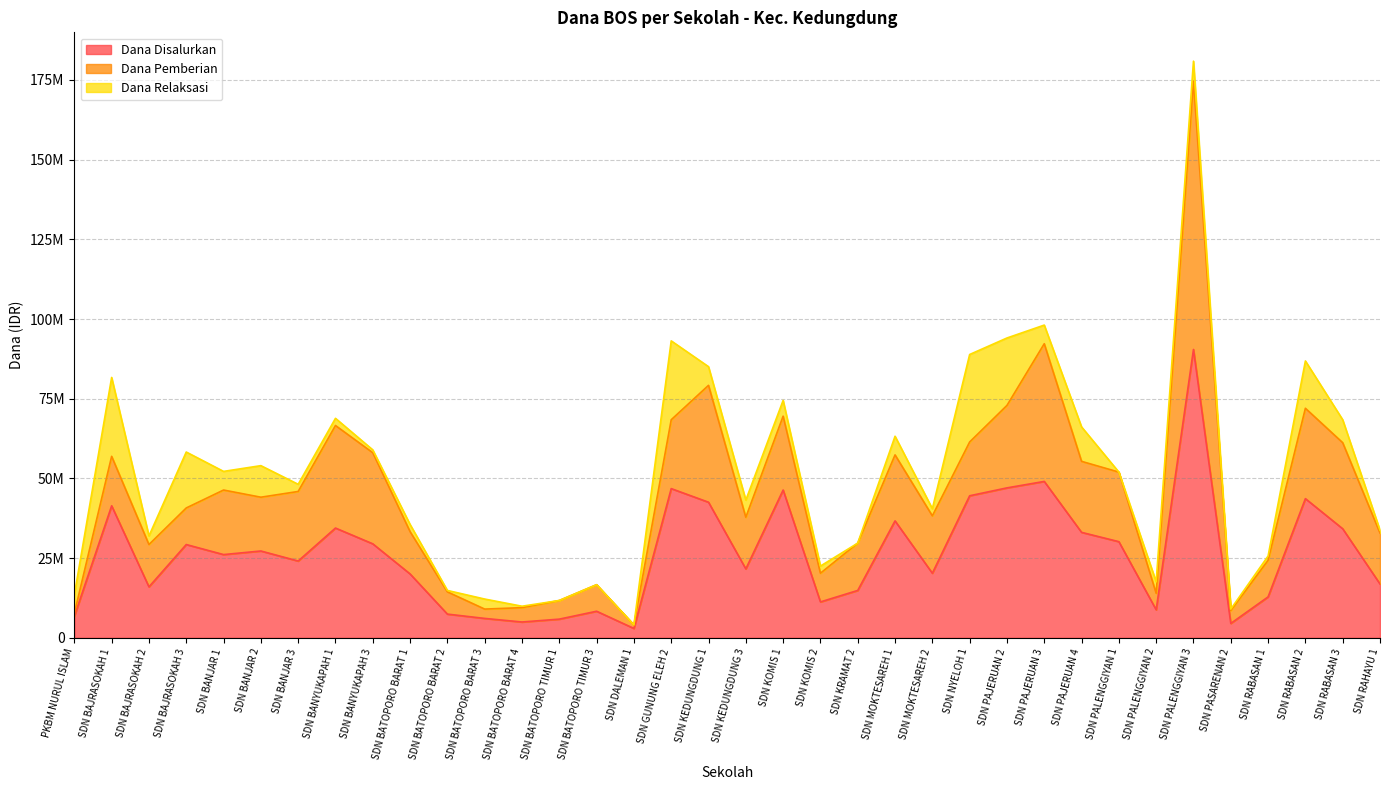

What is the label of the 17th point from the left?

SDN GUNUNG ELEH 2